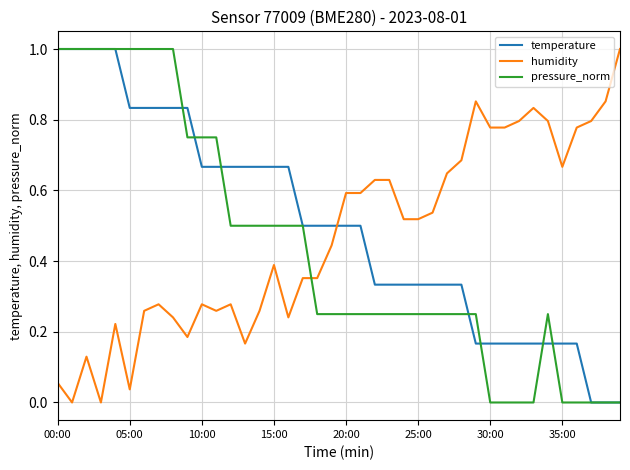

How many intersections are there between temperature and humidity?

1